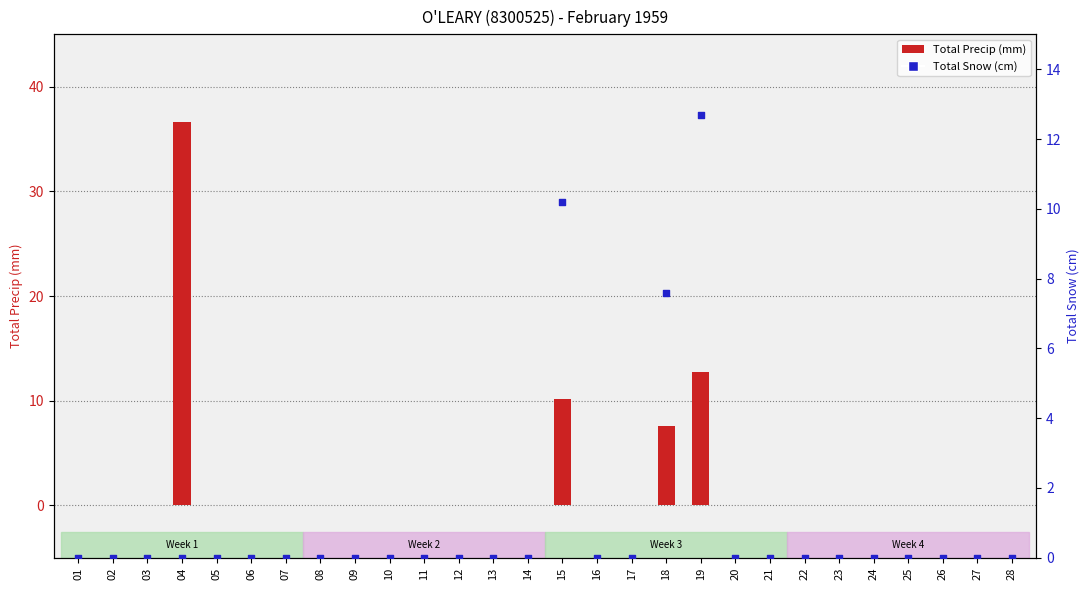

What are all the series names shown in the legend?

Total Precip (mm), Total Snow (cm)